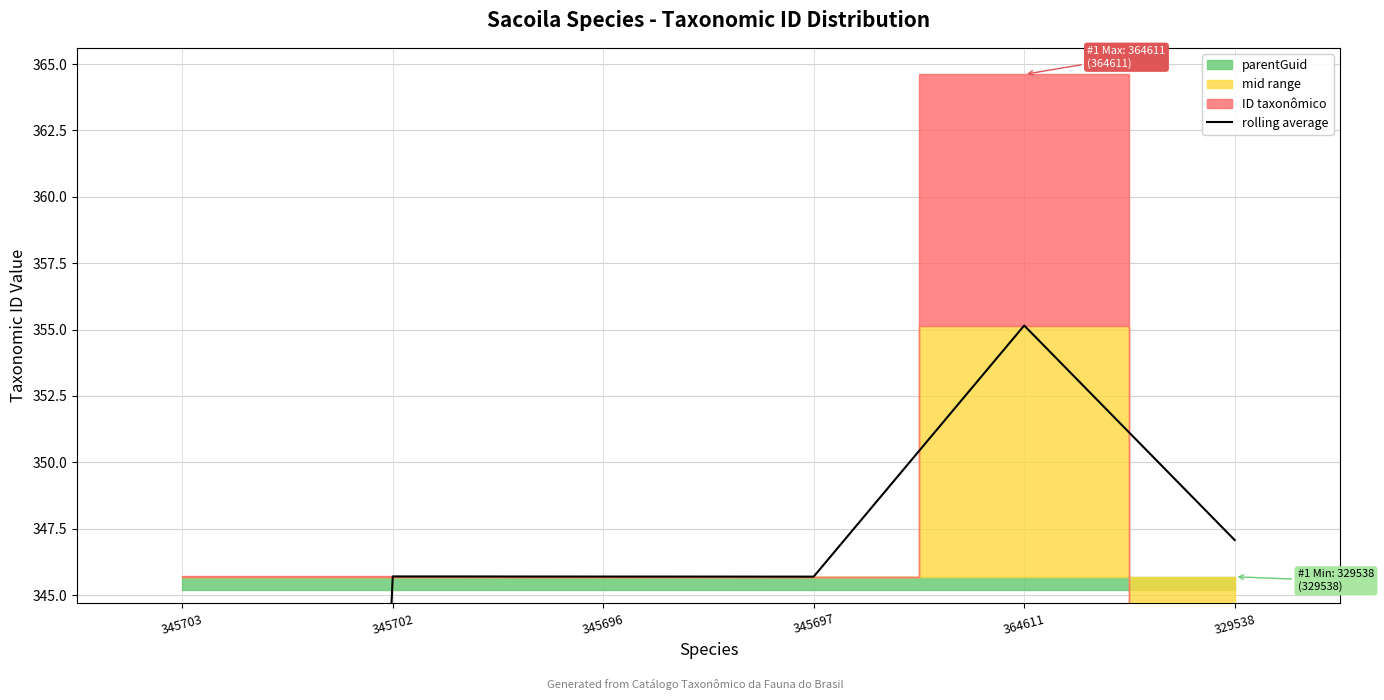

Reading left to right, what are all the values shown in this chart?

345703=172.9	345702=345.7	345696=345.7	345697=345.7	364611=355.2	329538=347.1